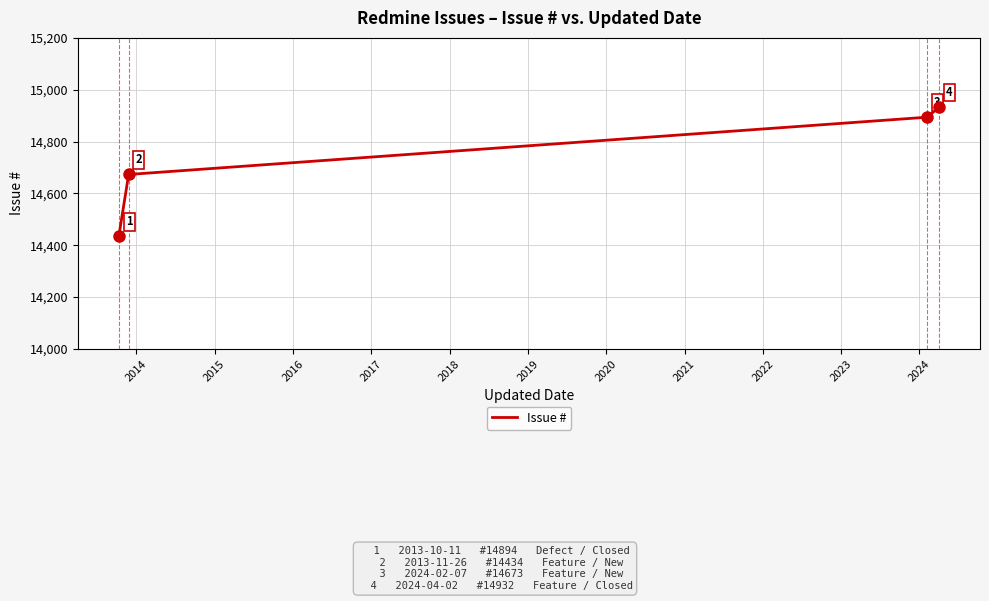

What is the difference between the maximum and second lowest values?

259